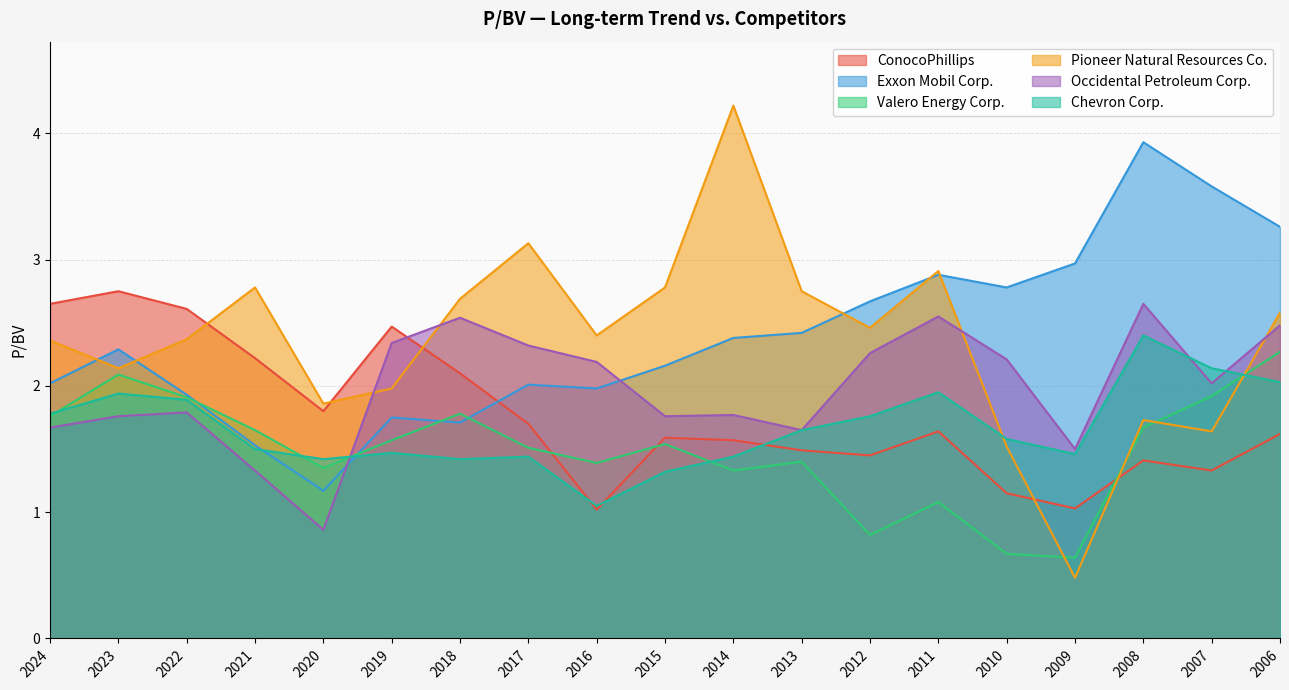

At which category is the sum across all series the highest?

2006